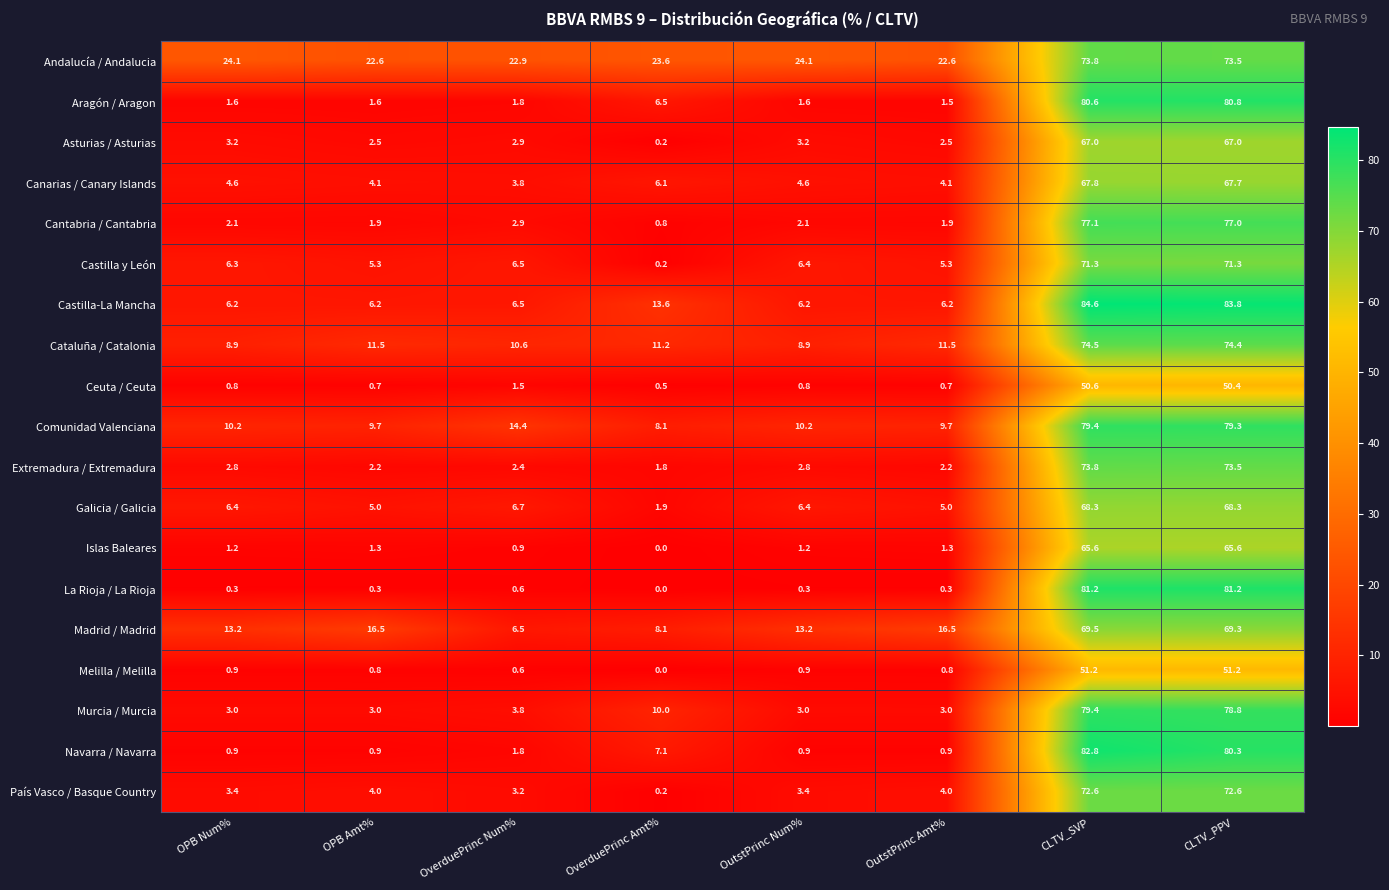

What is the average value of the Asturias / Asturias series?

18.6